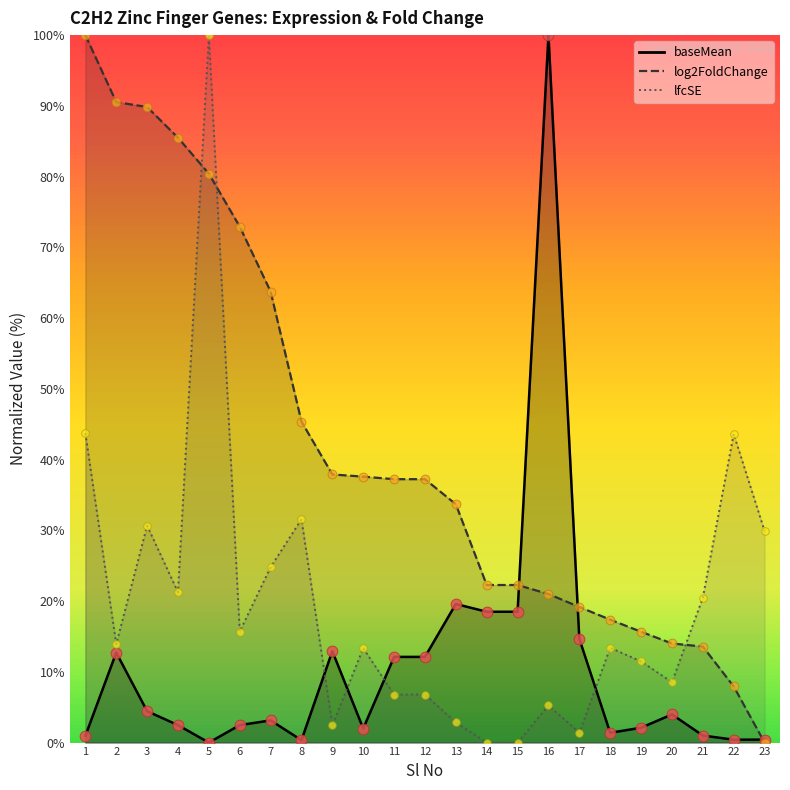

Which series reaches the maximum Y coordinate?

baseMean